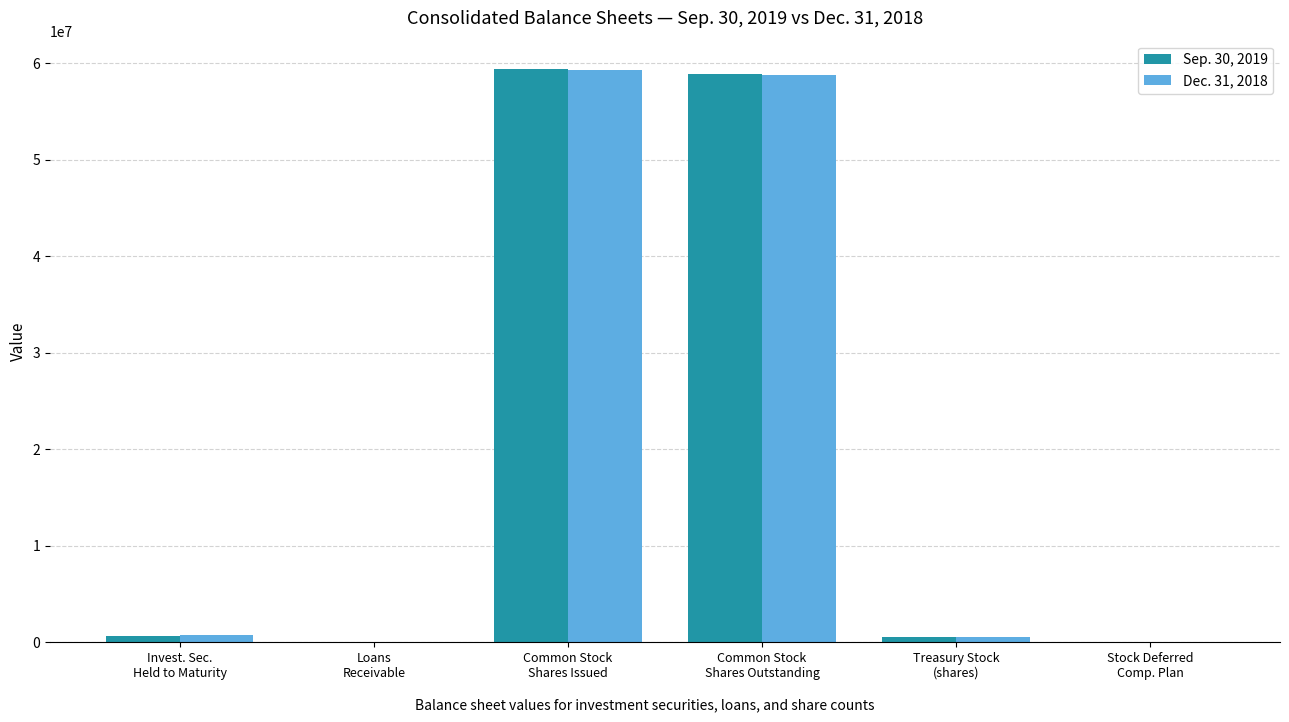

Reading right to left, transcribe all the data shown in this chart.

Sep. 30, 2019: Stock Deferred
Comp. Plan=25437	Treasury Stock
(shares)=503408	Common Stock
Shares Outstanding=58842778	Common Stock
Shares Issued=59371623	Loans
Receivable=8467	Invest. Sec.
Held to Maturity=699054
Dec. 31, 2018: Stock Deferred
Comp. Plan=25437	Treasury Stock
(shares)=503408	Common Stock
Shares Outstanding=58789228	Common Stock
Shares Issued=59318073	Loans
Receivable=8615	Invest. Sec.
Held to Maturity=747323